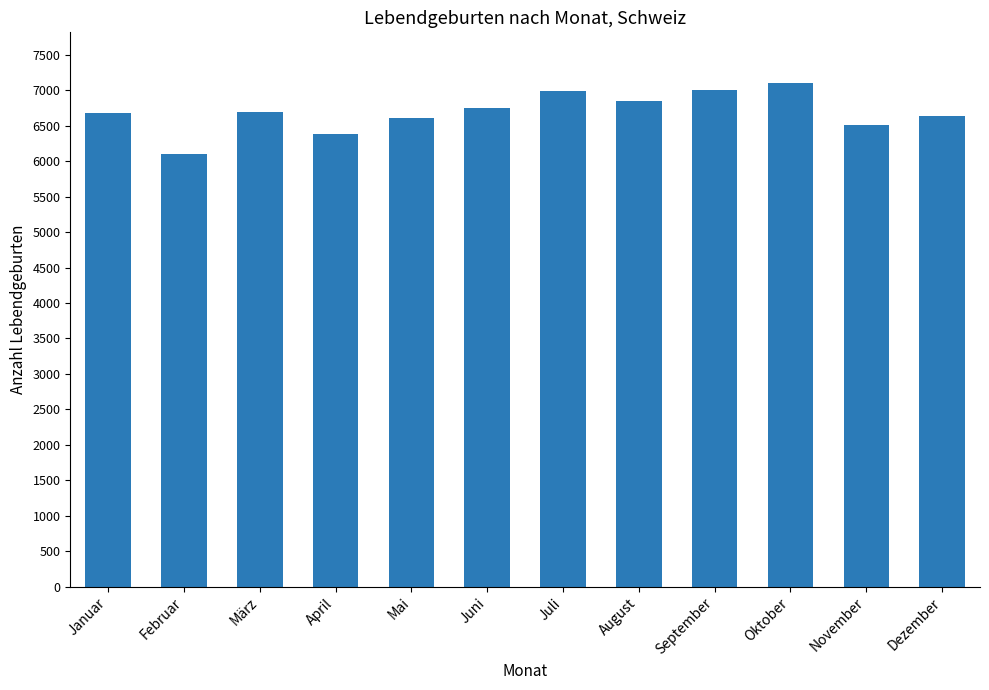

Count the number of categories in the chart.

12